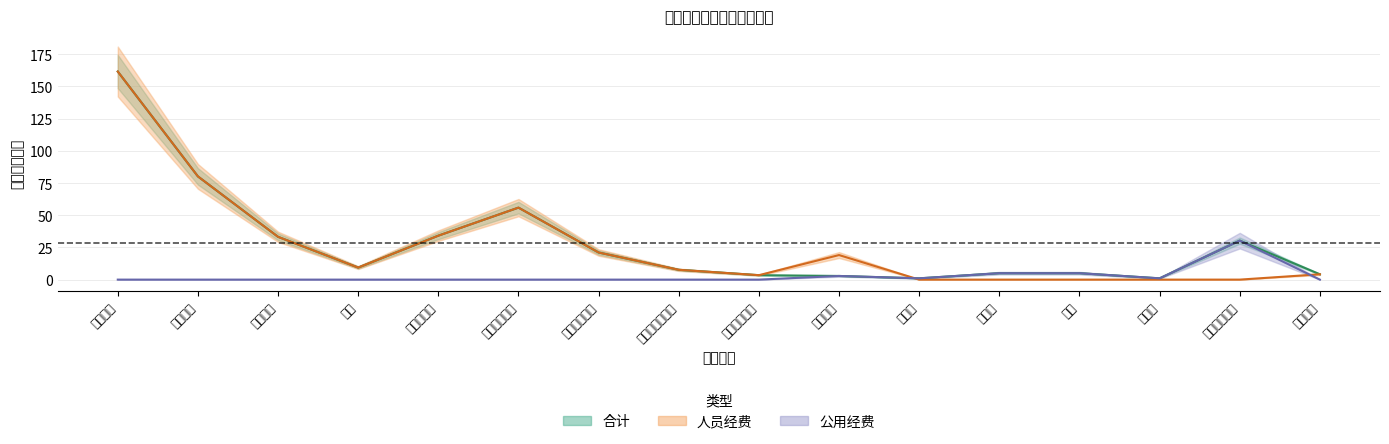

Is the value of 公用经费 at 公务员医疗补助 greater than the value of 人员经费 at 电费?

No